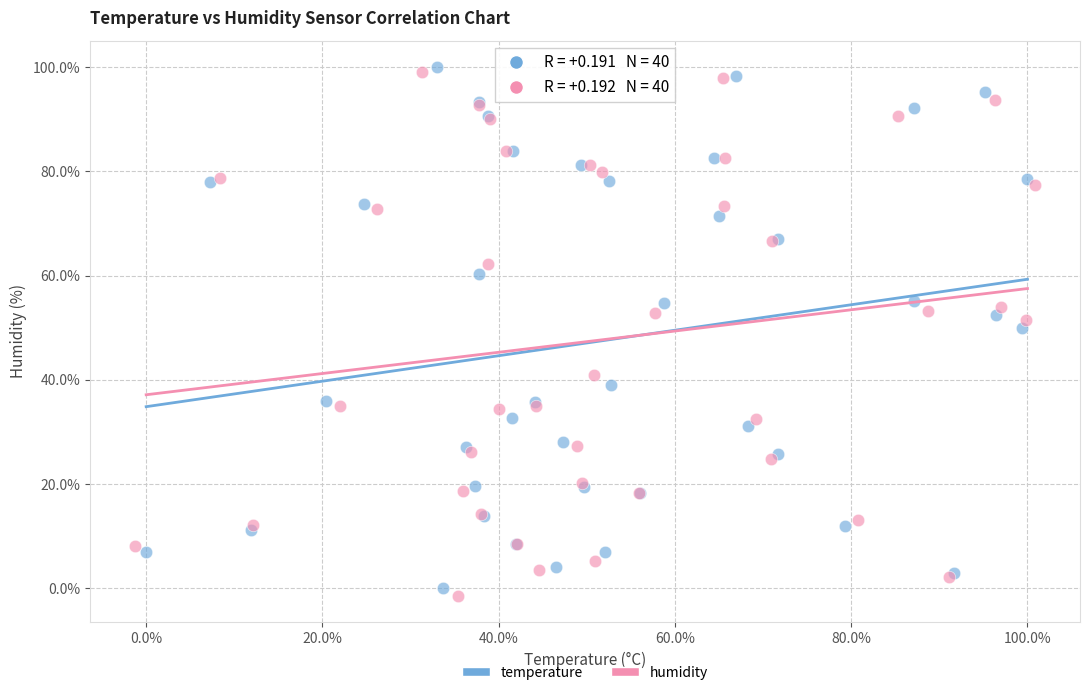

Which series contains the lowest Y value?

humidity